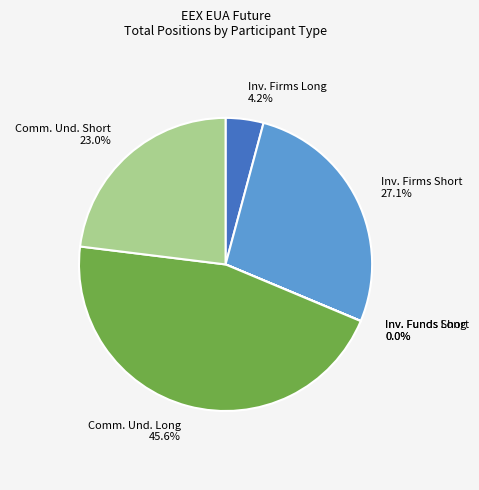

Does any single category account for the majority?

No